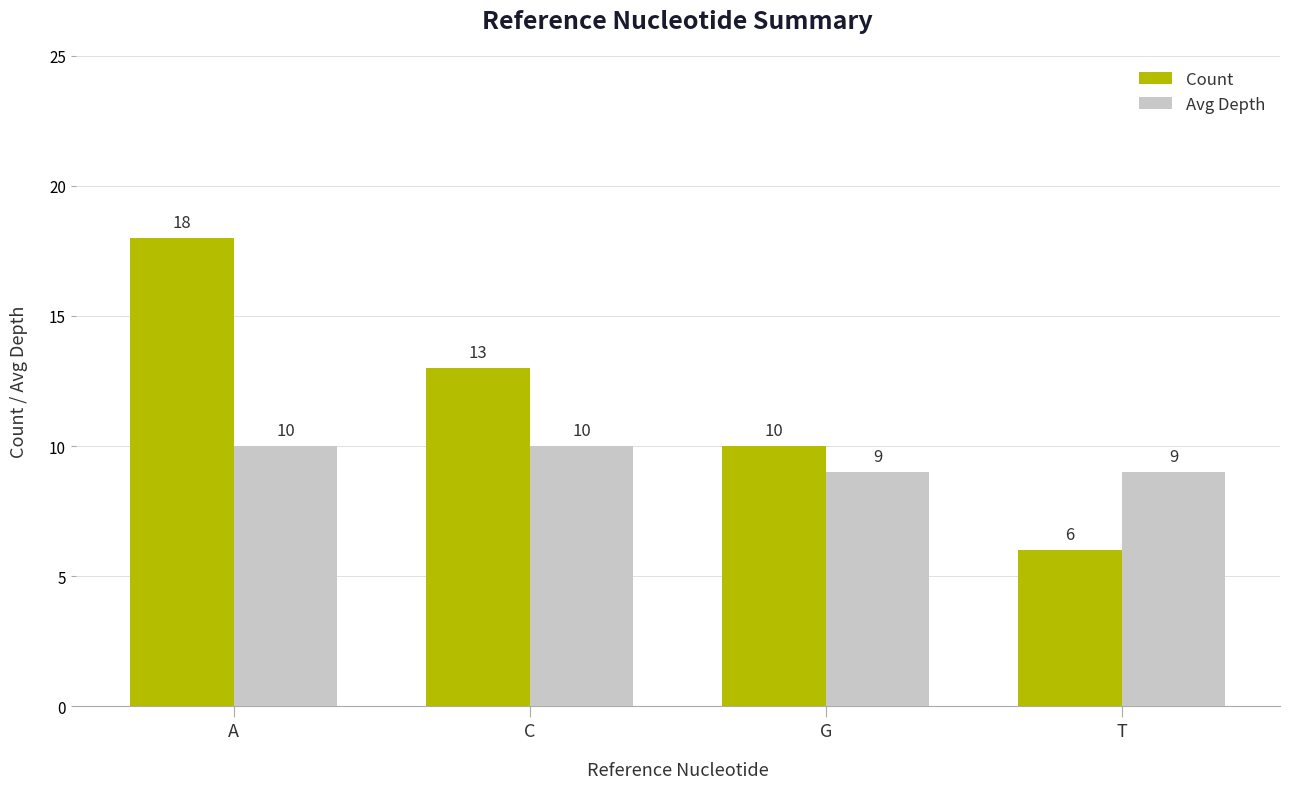

True or false: Count has a value of 6 at T.

True